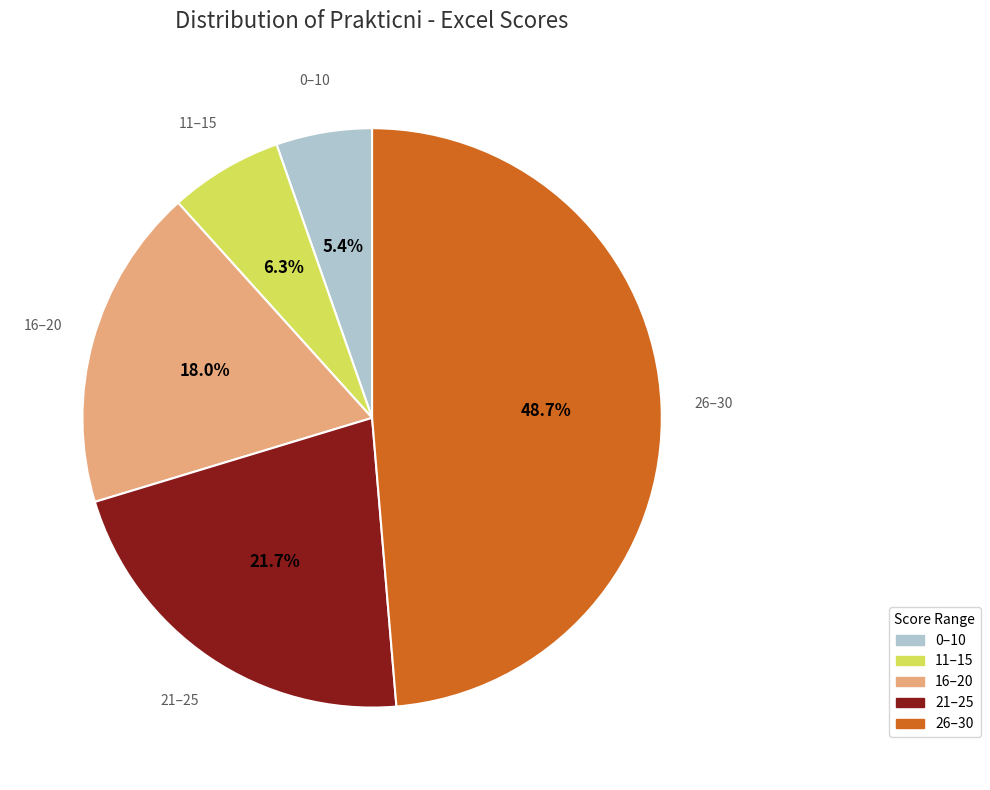

Which category has the biggest portion of the pie?

26–30